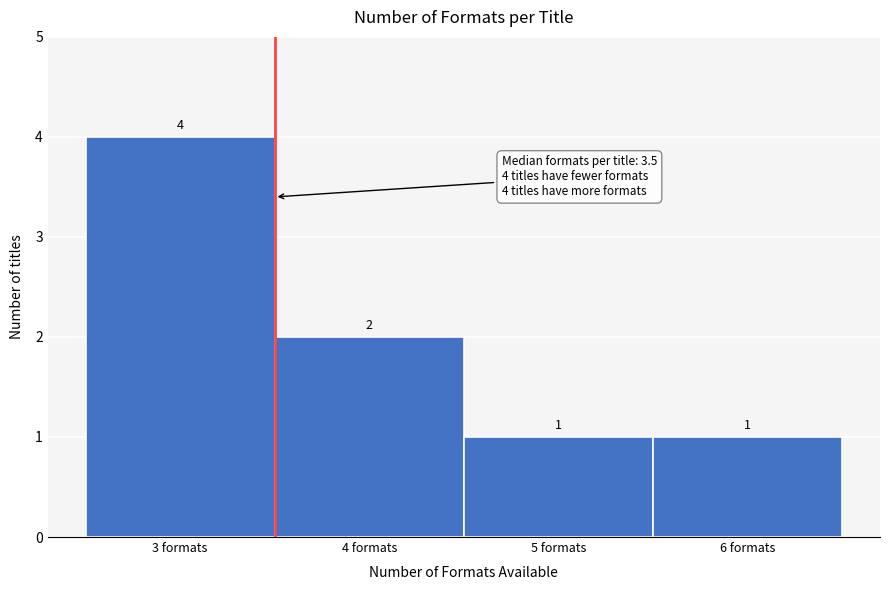

Reading left to right, transcribe this chart: for each bar, give the range it covers on the x-axis and its height.

2.5 to 3.5: 4
3.5 to 4.5: 2
4.5 to 5.5: 1
5.5 to 6.5: 1